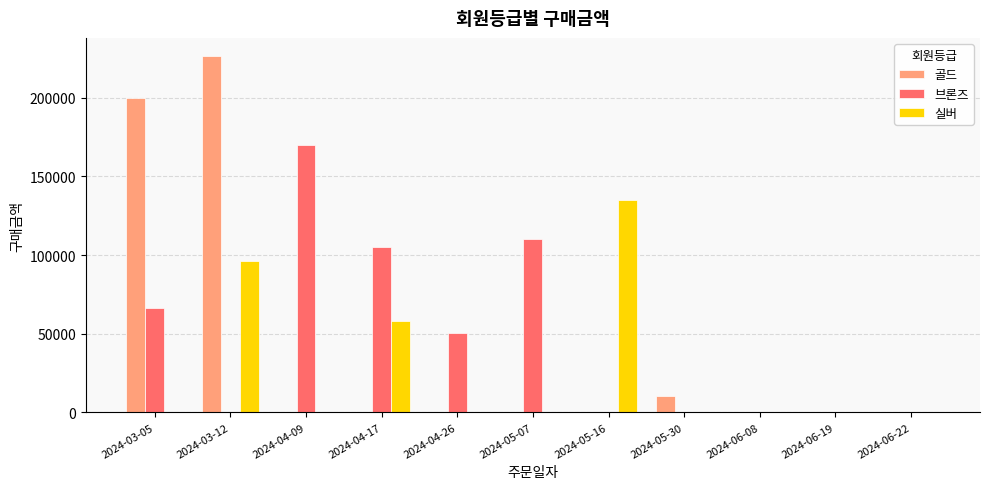

What is the sum of all 골드 values?

437200